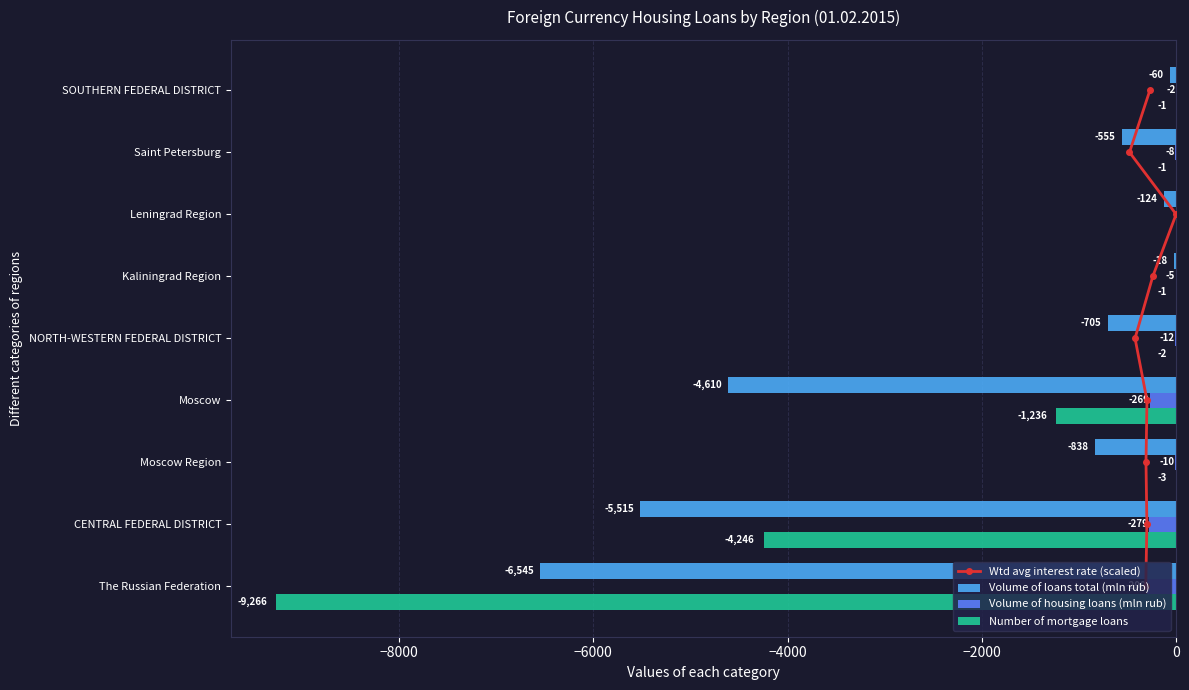

True or false: Number of mortgage loans has a value of -824 at Moscow.

False